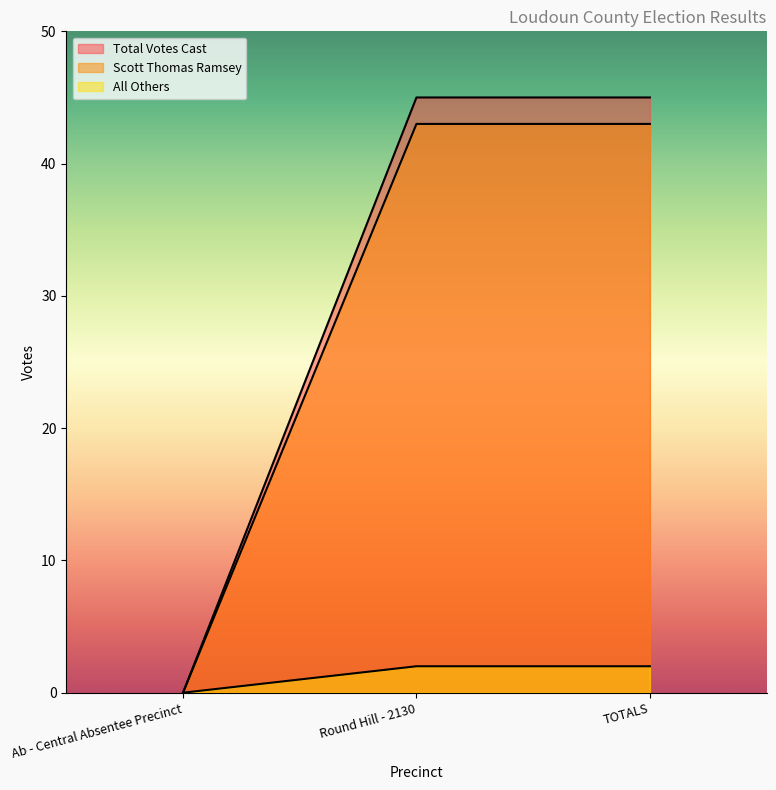

Is the value of Scott Thomas Ramsey at TOTALS greater than the value of Total Votes Cast at TOTALS?

No